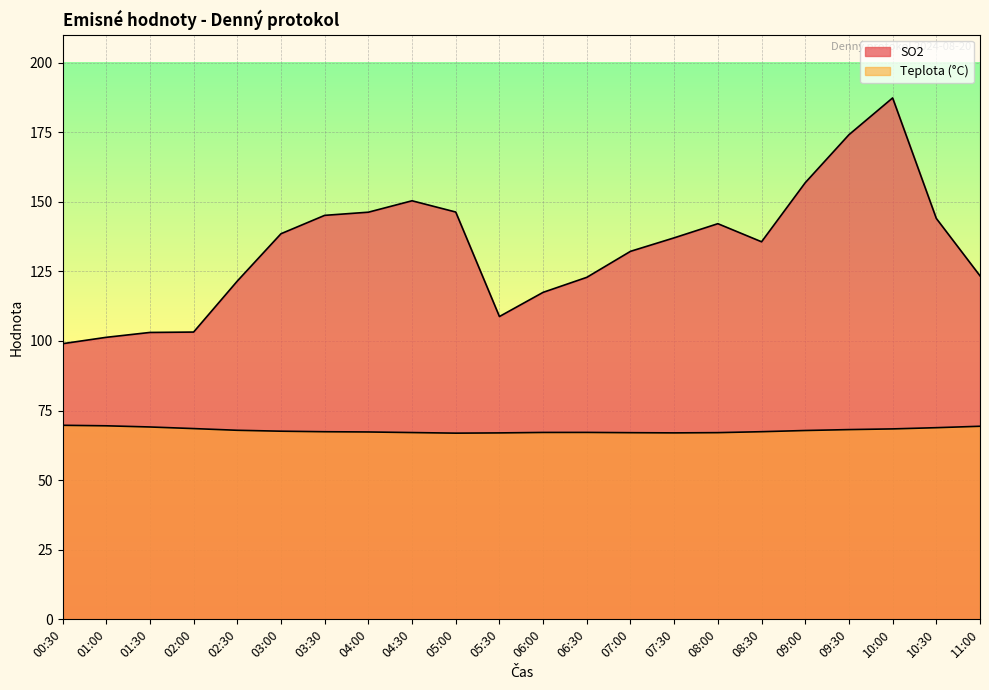

What is the label of the 10th point from the right?

06:30